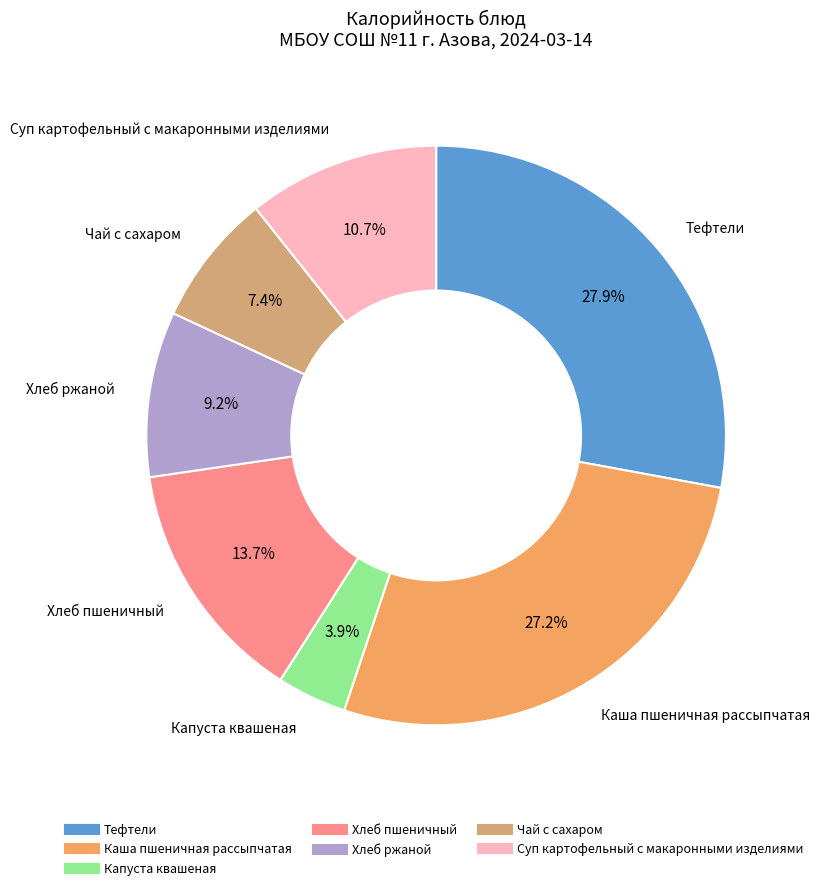

What percentage do Каша пшеничная рассыпчатая and Тефтели together represent?

55.1%